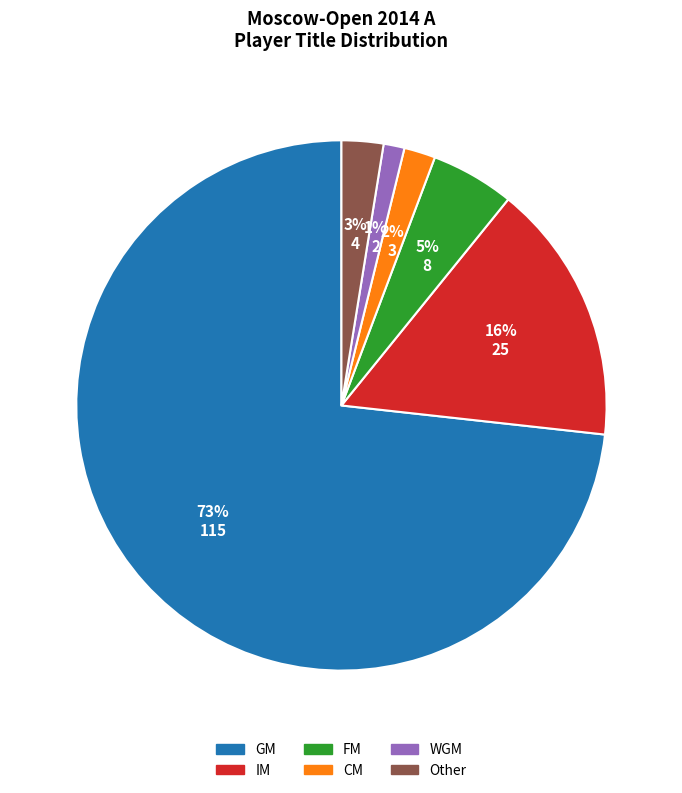

Combined, do IM and FM account for over 50%?

No